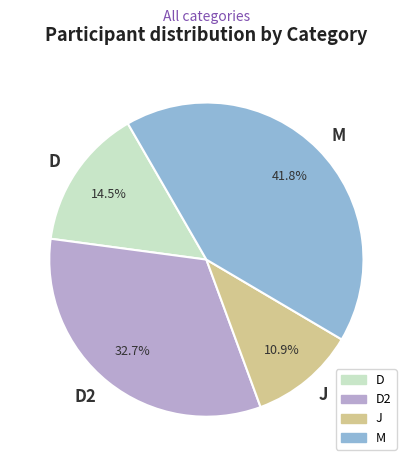

Do M and D2 together represent more than half of the pie?

Yes